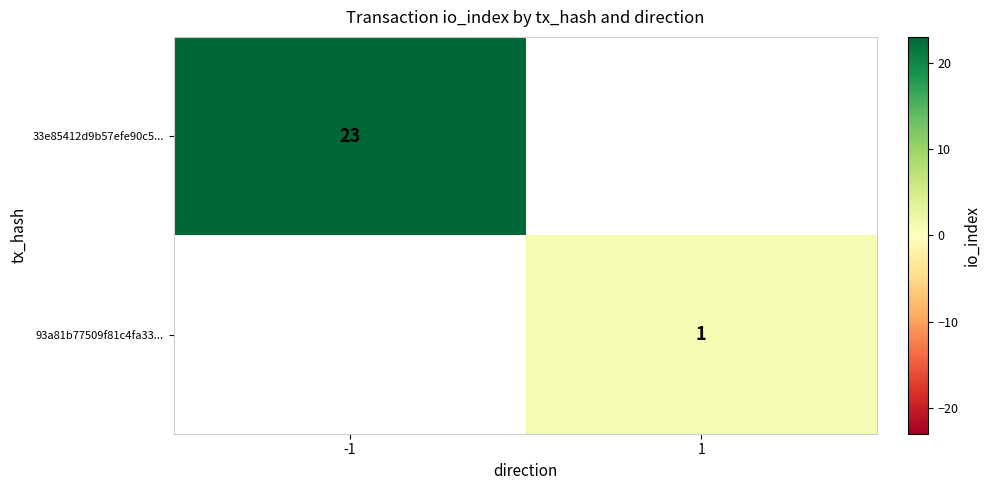

Is the value of 93a81b77509f81c4fa33... at 1 greater than the value of 33e85412d9b57efe90c5... at -1?

No